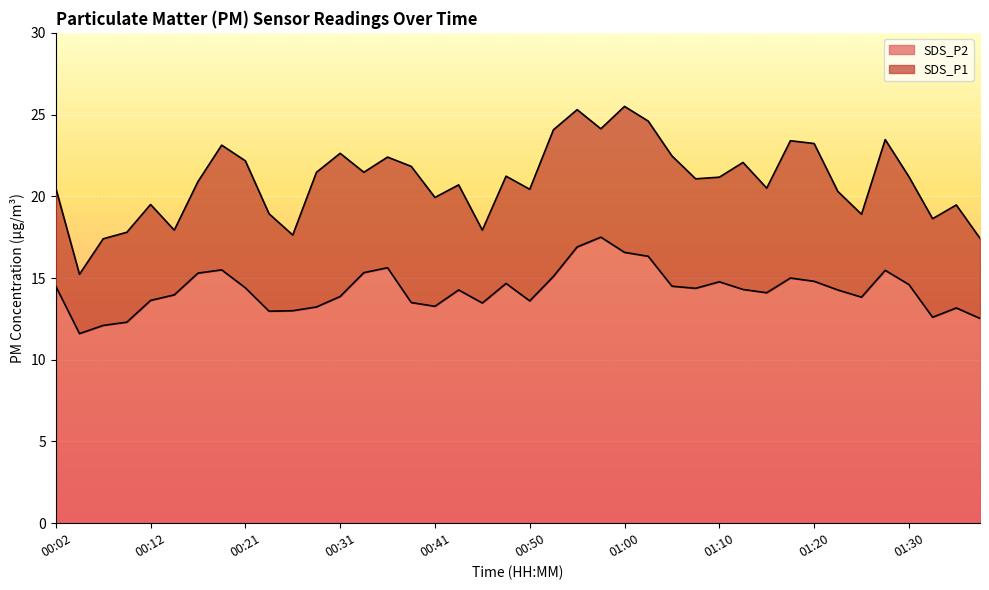

How many lines are shown in the chart?

2